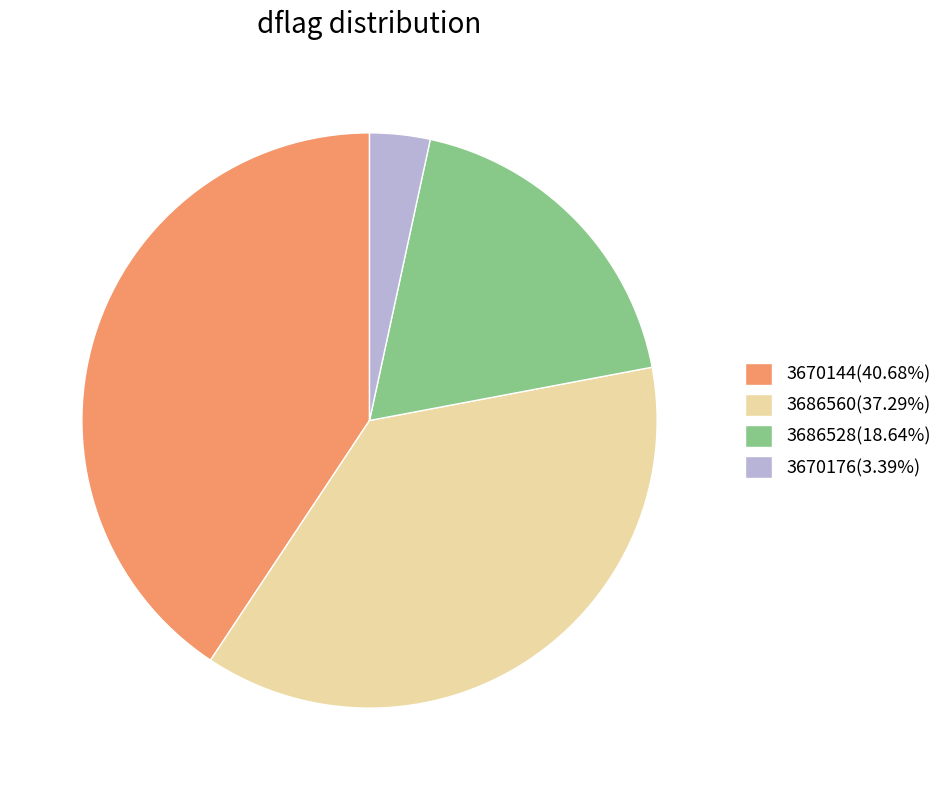

True or false: 3670144 accounts for 34% of the total.

False